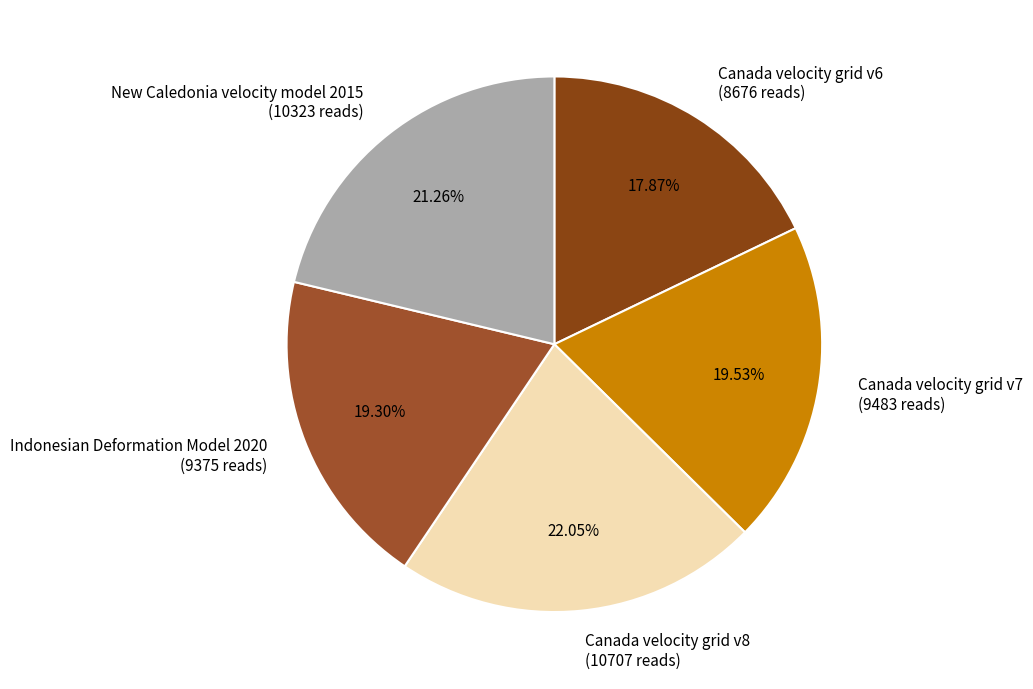

Approximately how many times larger is the value at Canada velocity grid v6 compared to Canada velocity grid v7?

0.9